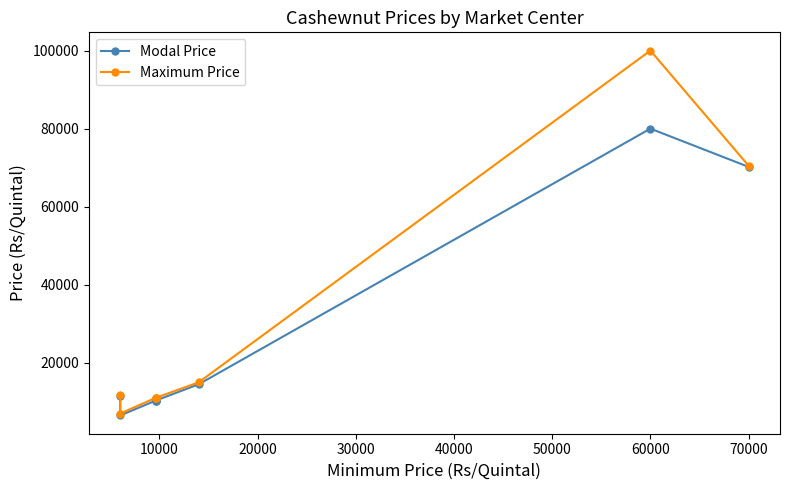

What are all the series names shown in the legend?

Modal Price, Maximum Price